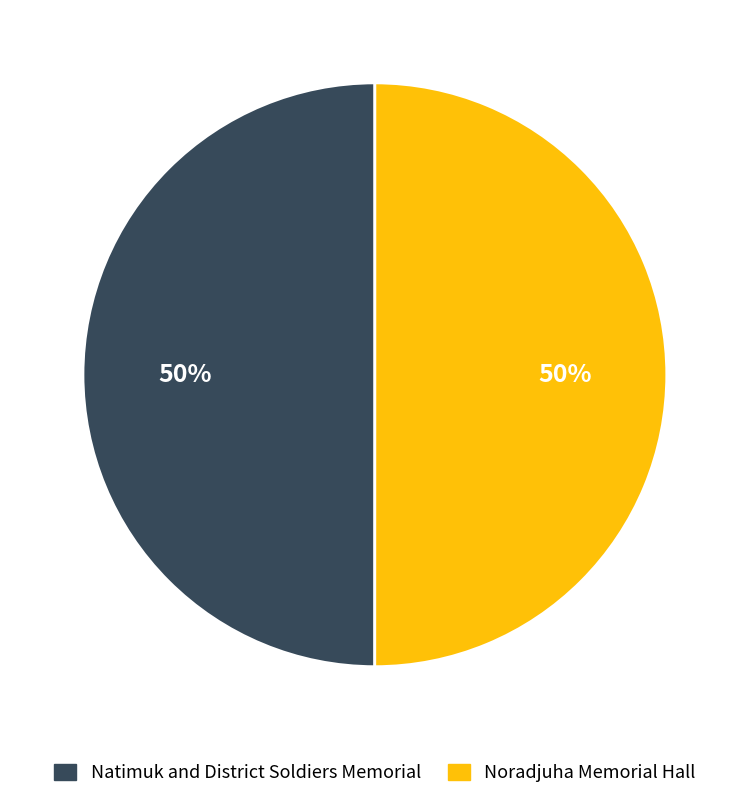

Is it true that Natimuk and District Soldiers Memorial is 38% of the pie?

False